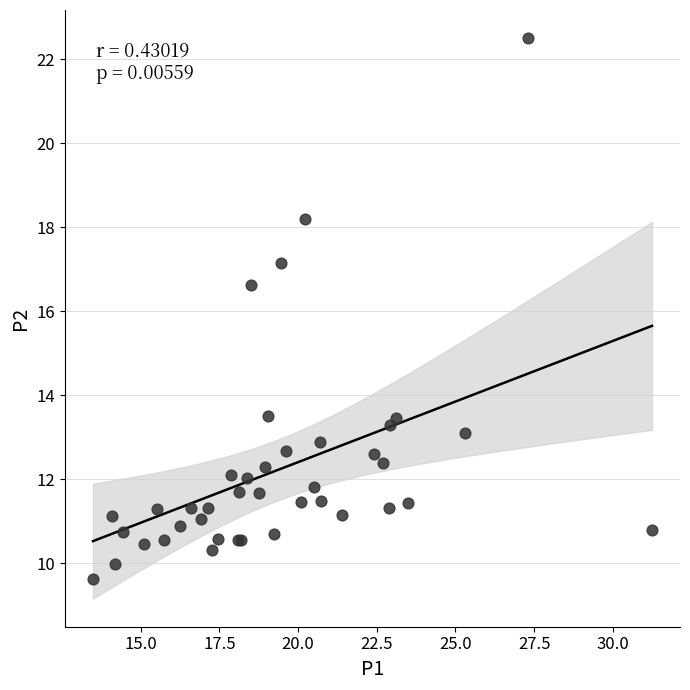

What Y value in the scatter plot is closest to 16?

16.6